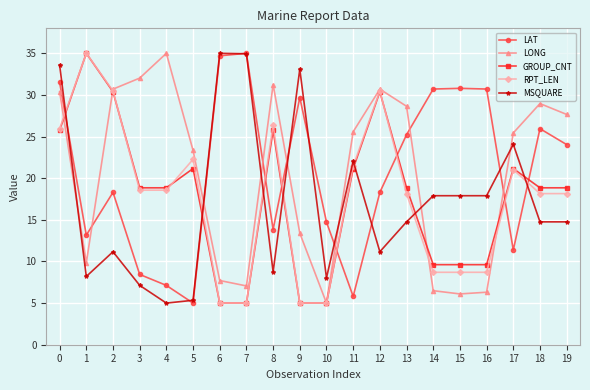

Where is RPT_LEN nearest to the value 20?

17